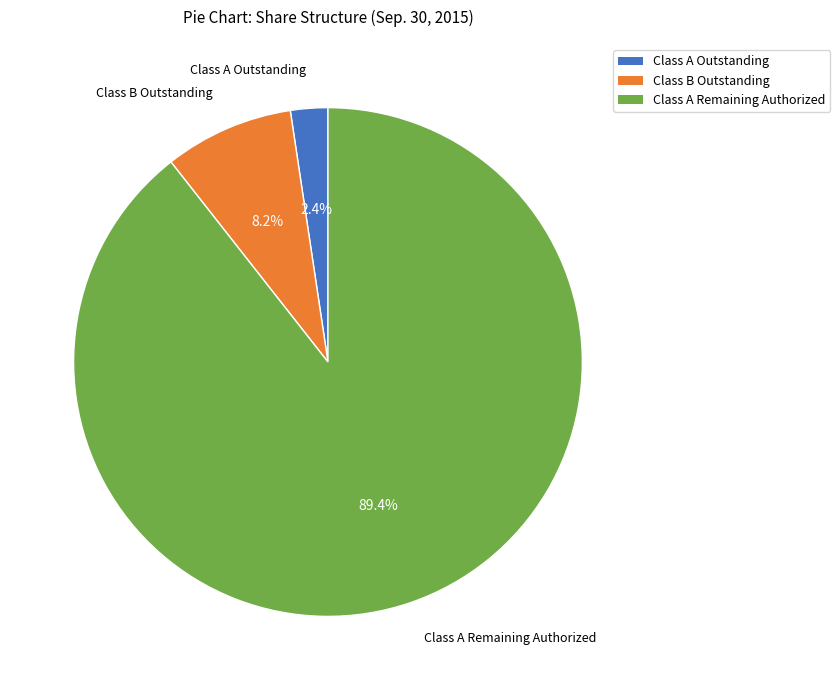

Rank the categories by value from lowest to highest.

Class A Outstanding, Class B Outstanding, Class A Remaining Authorized